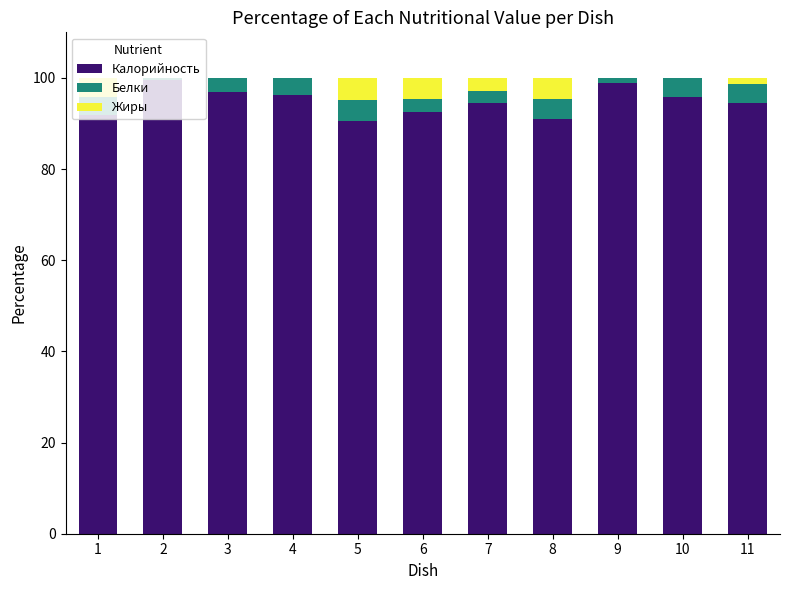

The Калорийность series shows 42.4 at 4. True or false?

False